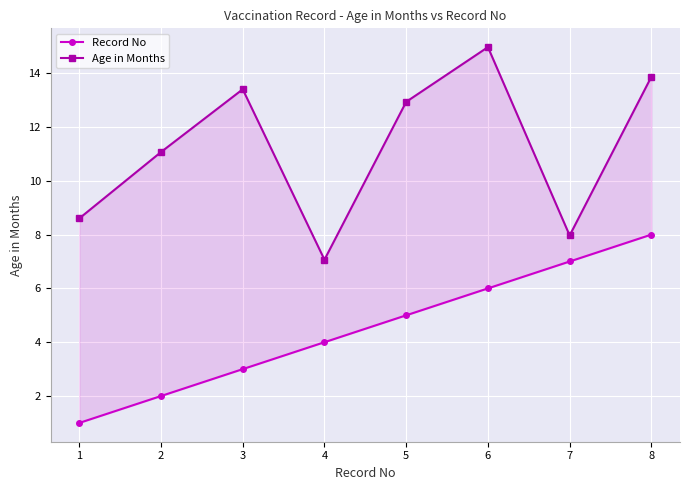

List the series in order of their peak value, lowest first.

Record No, Age in Months